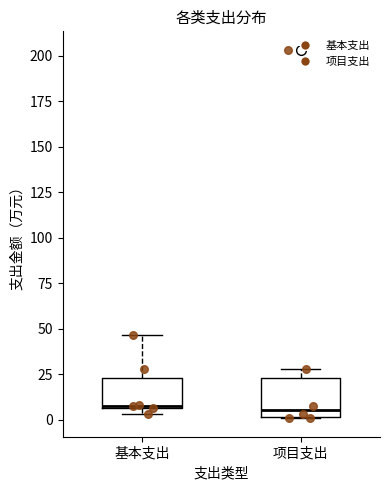

Reading left to right, transcribe this box plot: for each box, give where its median line is, the range the box spans, and where its two whiskers end, as read against the y-axis. The values are not printed on the chart, so give them approximately, as read against the axis.

基本支出: median 10, box 5 to 25, whiskers 5 (just below the box's lower edge) to 45
项目支出: median 5, box 0 to 25, whiskers 0 to 30